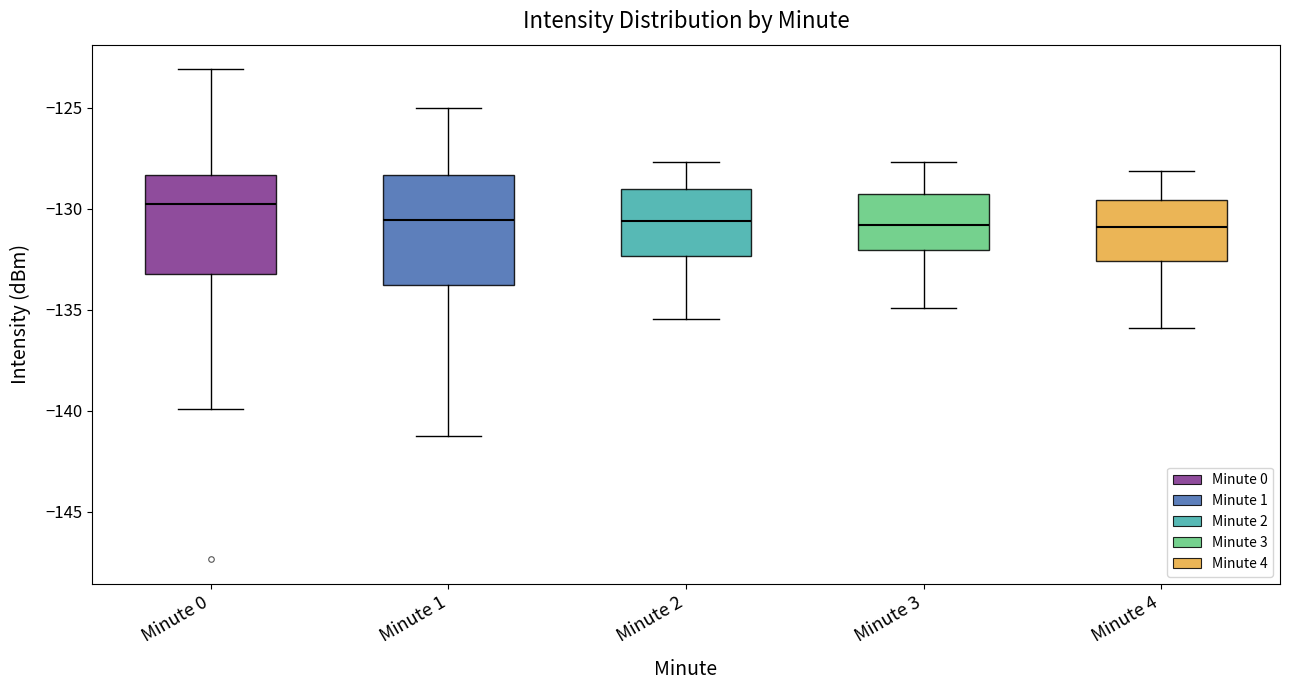

Reading left to right, transcribe this box plot: for each box, give where its median line is, the range the box spans, and where its two whiskers end, as read against the y-axis. The values are not printed on the chart, so give them approximately, as read against the axis.

Minute 0: median -130.0, box -133.0 to -128.5, whiskers -140.0 to -123.0
Minute 1: median -130.5, box -134.0 to -128.5, whiskers -141.5 to -125.0
Minute 2: median -130.5, box -132.5 to -129.0, whiskers -135.5 to -127.5
Minute 3: median -131.0, box -132.0 to -129.5, whiskers -135.0 to -127.5
Minute 4: median -131.0, box -132.5 to -129.5, whiskers -136.0 to -128.0